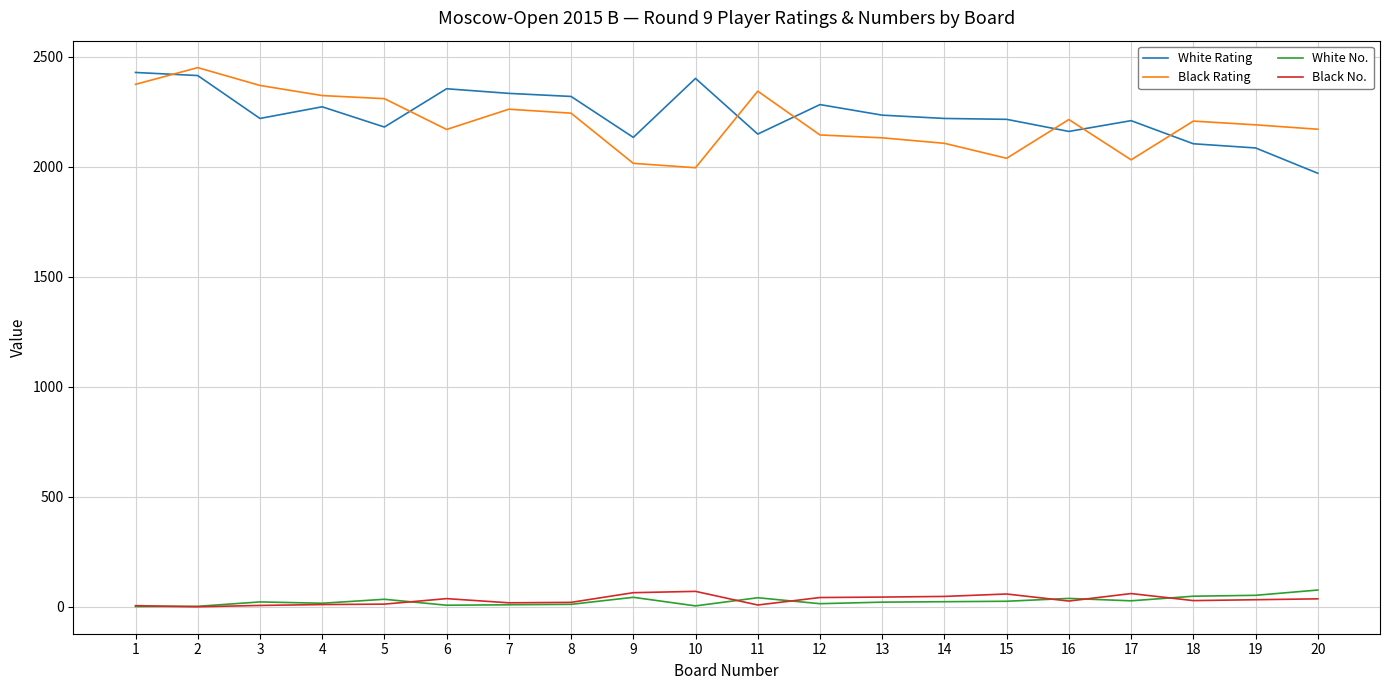

Does the chart have visible grid lines?

Yes